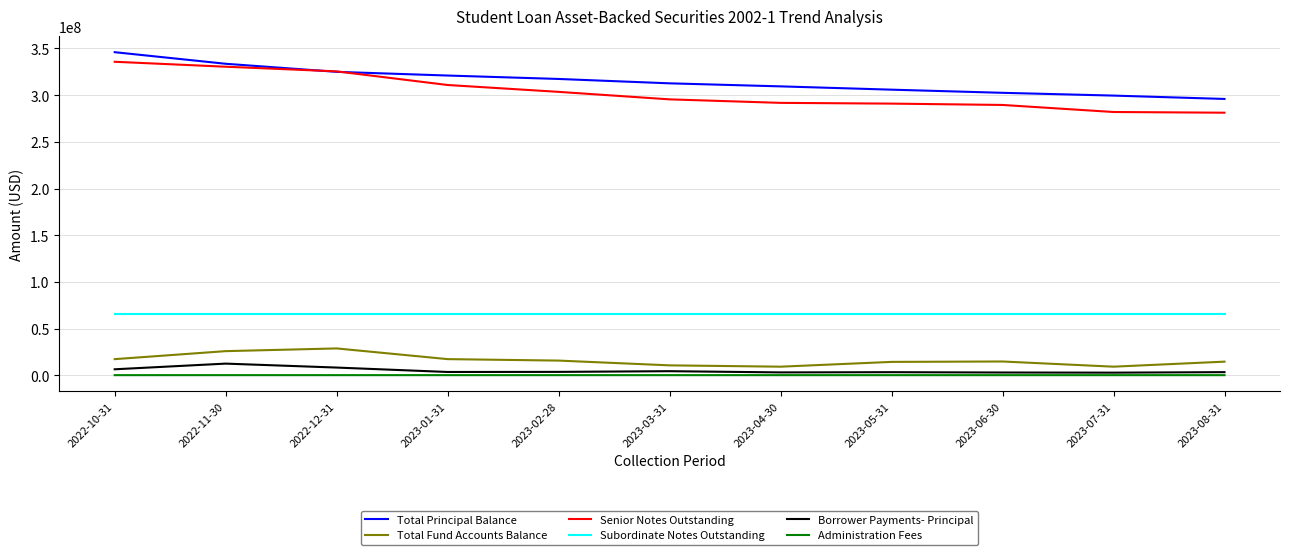

List the series in order of their peak value, lowest first.

Administration Fees, Borrower Payments- Principal, Total Fund Accounts Balance, Subordinate Notes Outstanding, Senior Notes Outstanding, Total Principal Balance